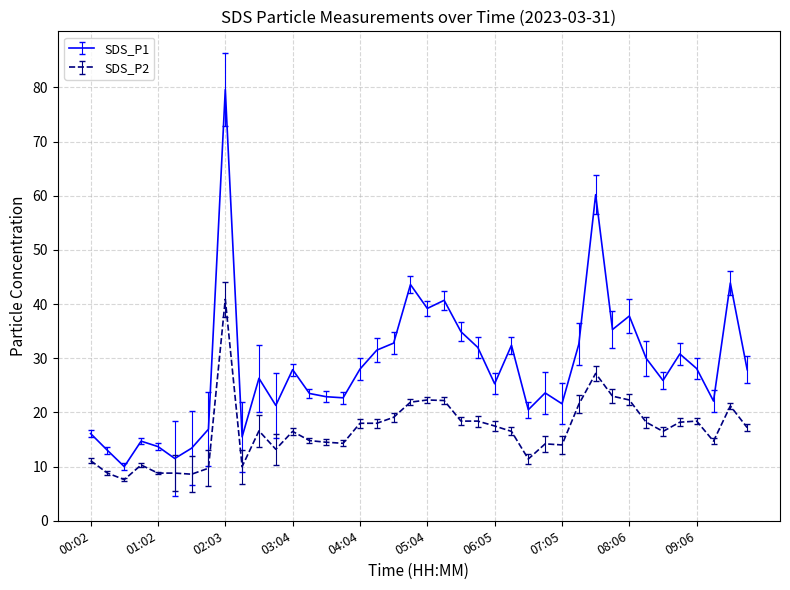

Which series has the largest range (max minus min)?

SDS_P1